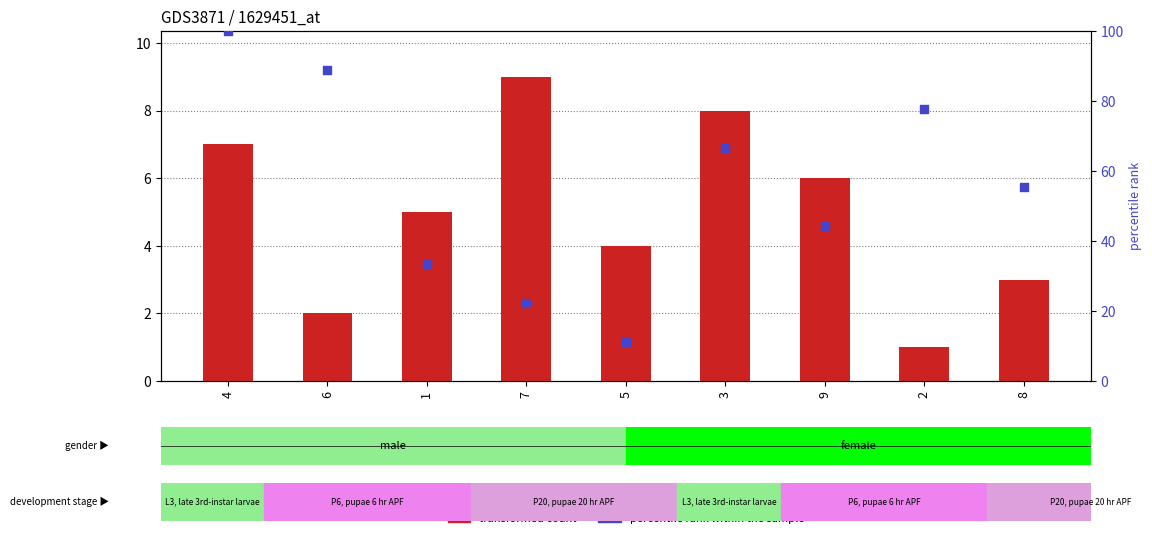

Which series contains the highest Y value?

percentile rank within the sample (col_3)